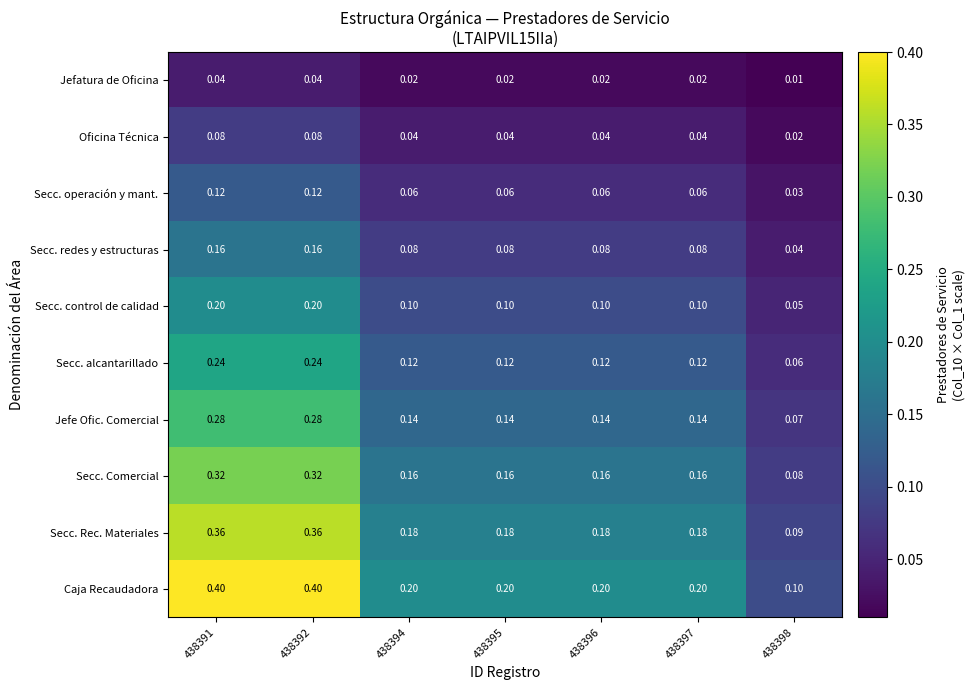

Which series has the widest spread of values?

Caja Recaudadora